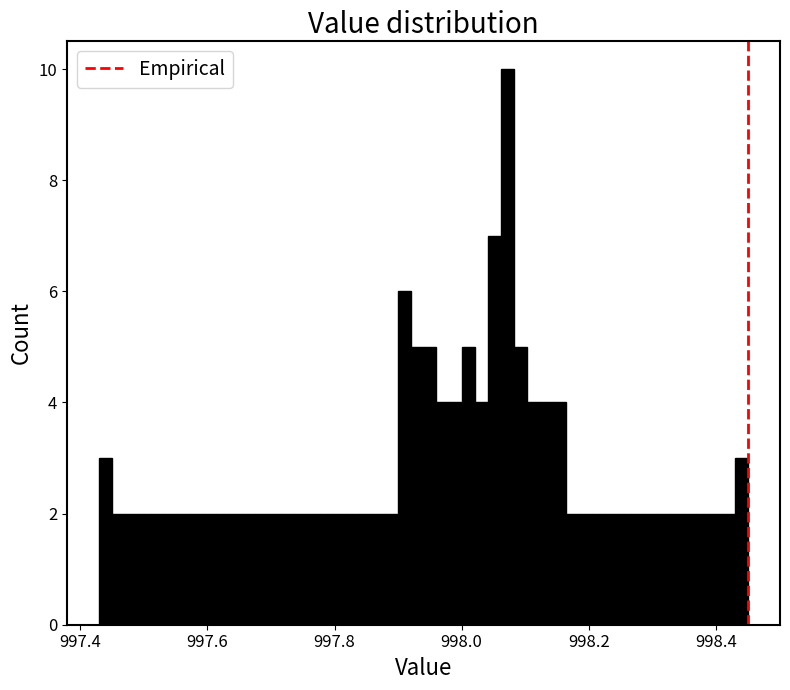

Read against the x-axis, roughly where is the centre of the tallest bar?

998.08